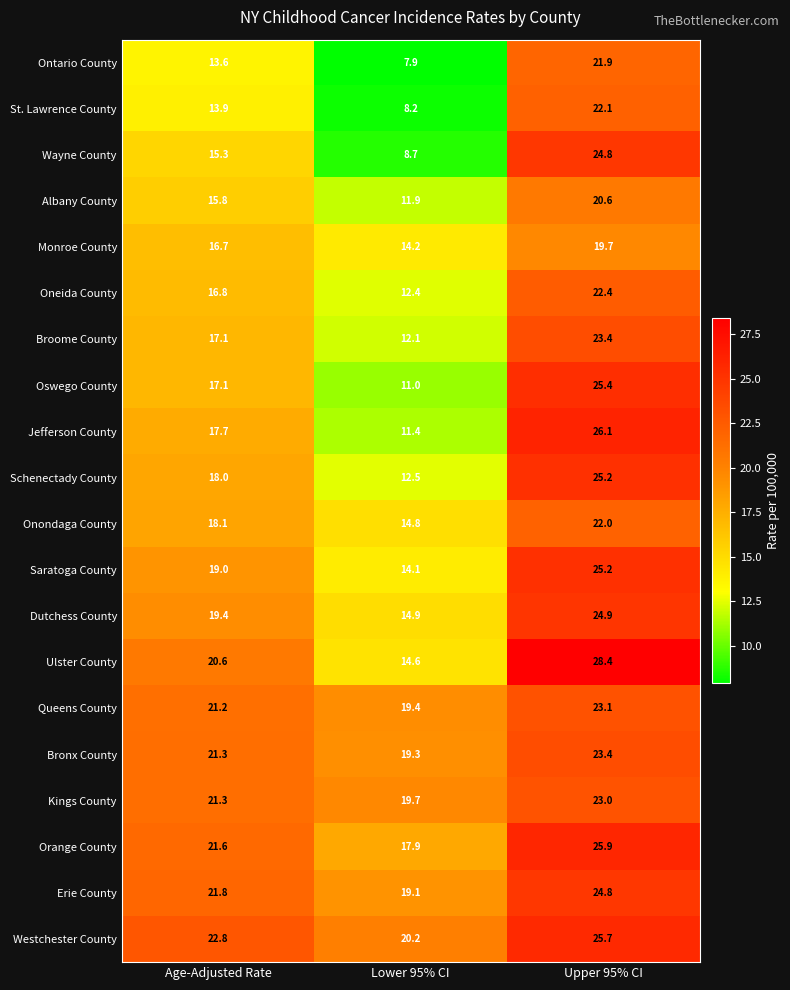

What is the difference between the Bronx County values at Age-Adjusted Rate and Lower 95% CI?

2.0